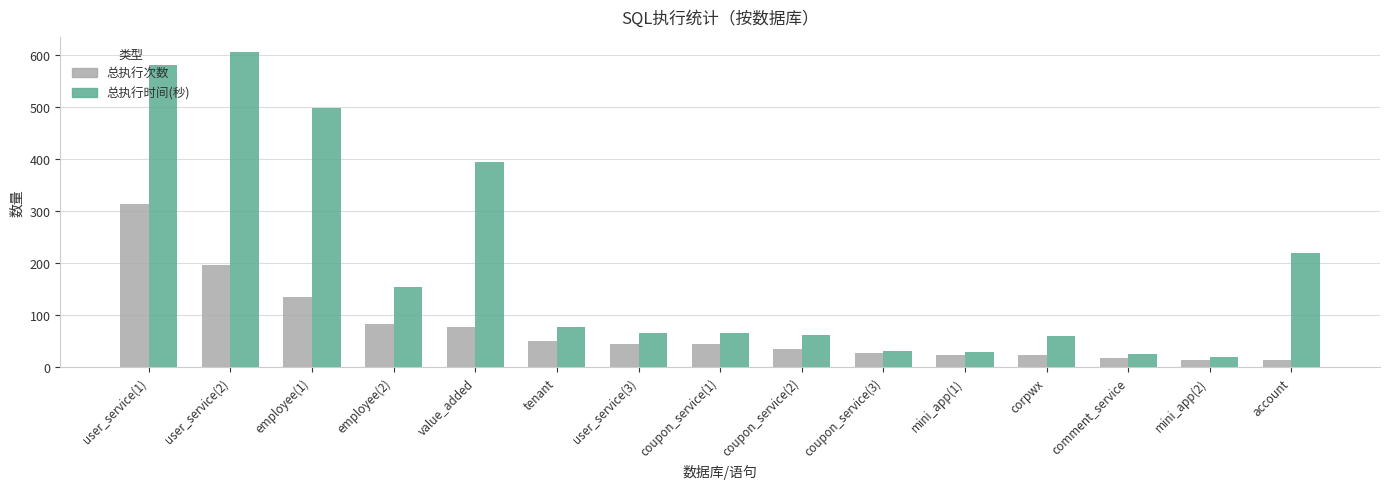

What is the average value of the 总执行时间(秒) series?

192